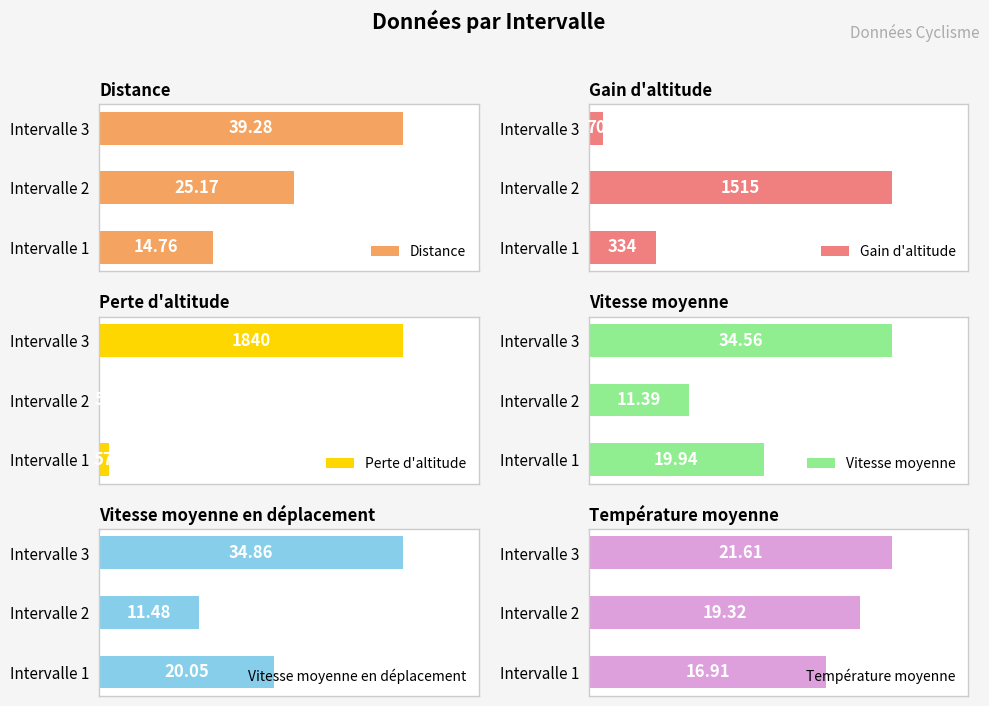

What is the value of the Distance bar at the 2nd from the left?

25.2